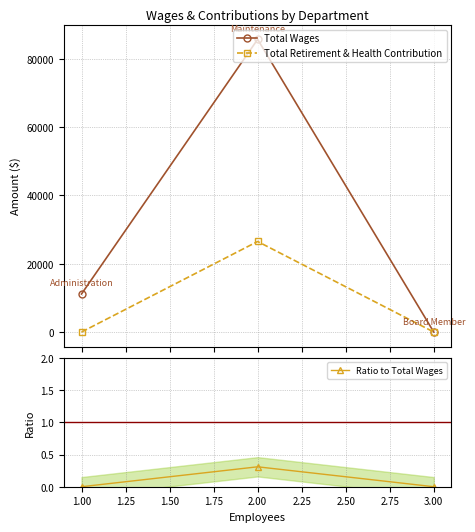

Read the Ratio to Total Wages value at 1.00.

0.0